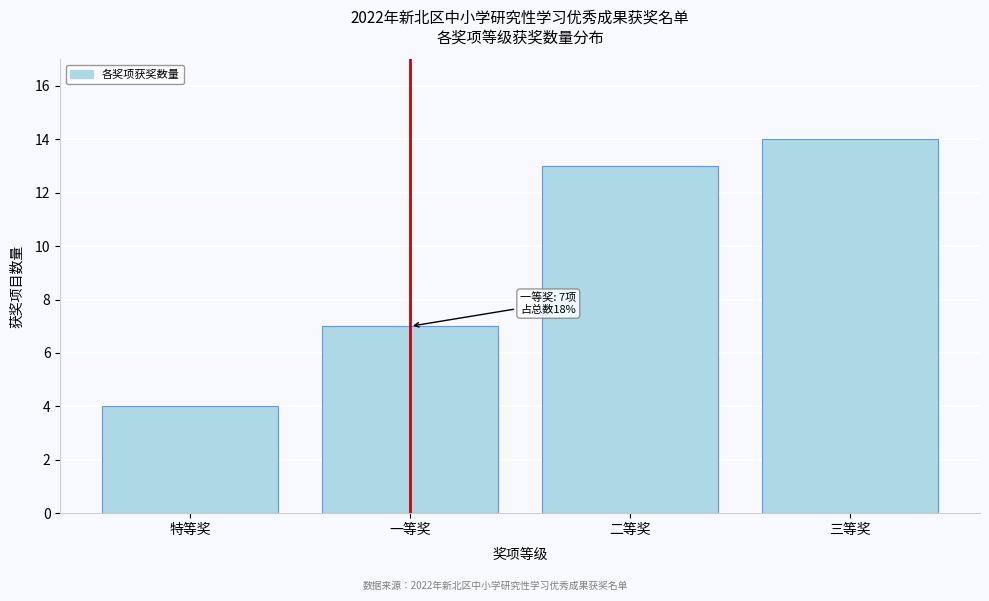

Reading left to right, what are all the values shown in this chart?

特等奖=4	一等奖=7	二等奖=13	三等奖=14